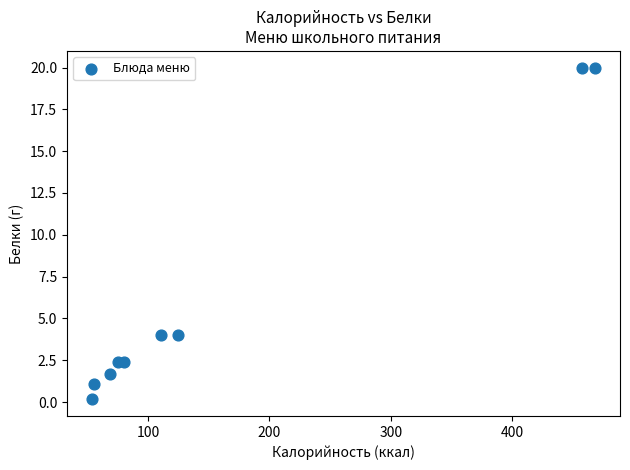

What is the range of Y values (max minus min)?

19.8